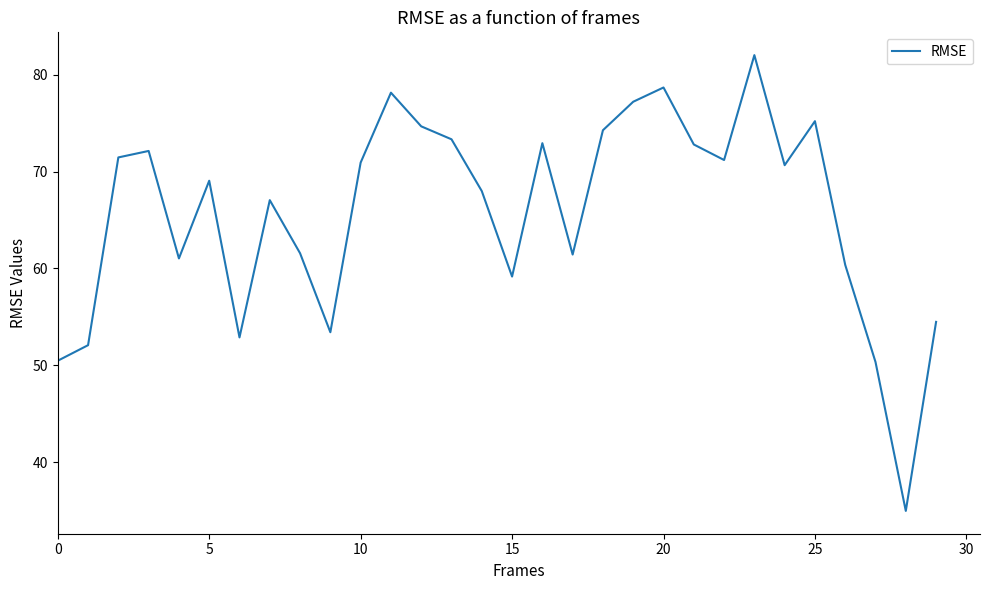

Count the number of categories in the chart.

30